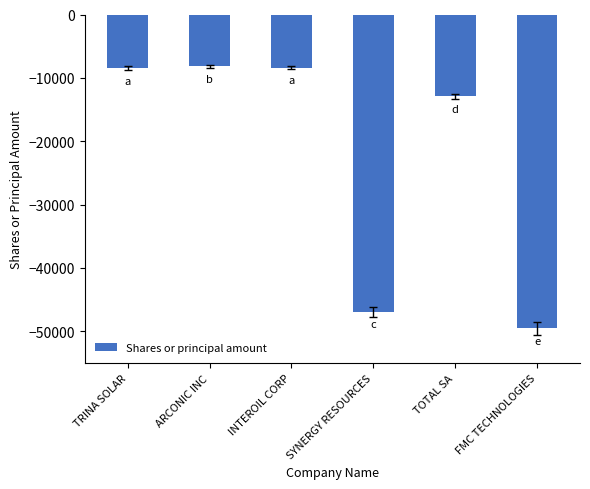

Where does the data first go above -8434?

ARCONIC INC